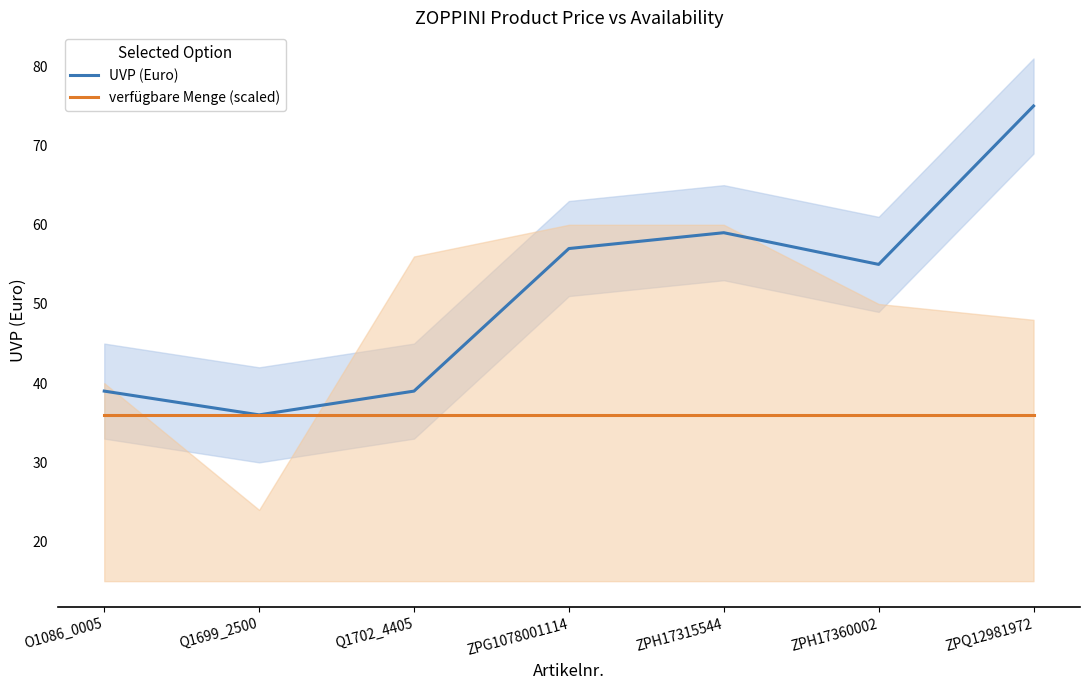

In UVP (Euro), how many points are lower than both neighbors (excluding endpoints)?

2